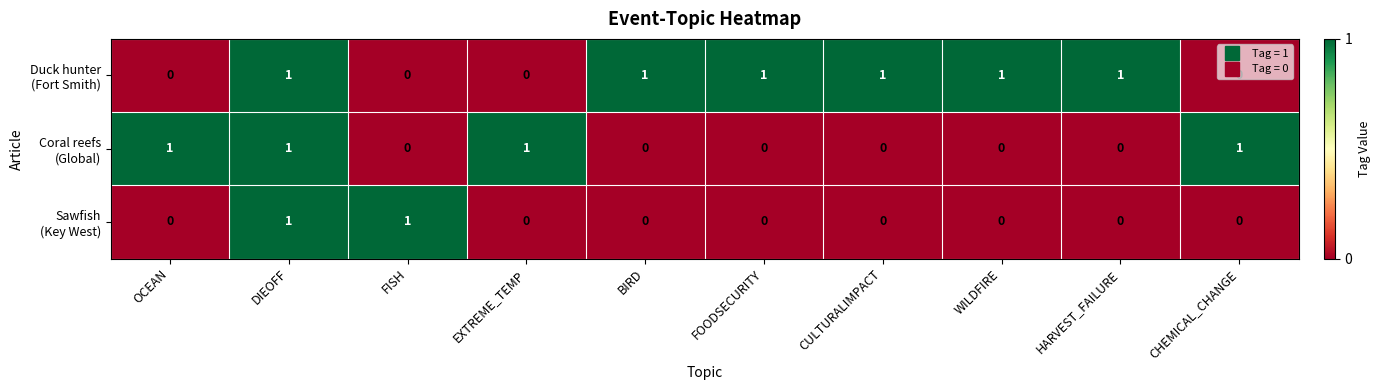

At which category is the sum across all series the highest?

DIEOFF